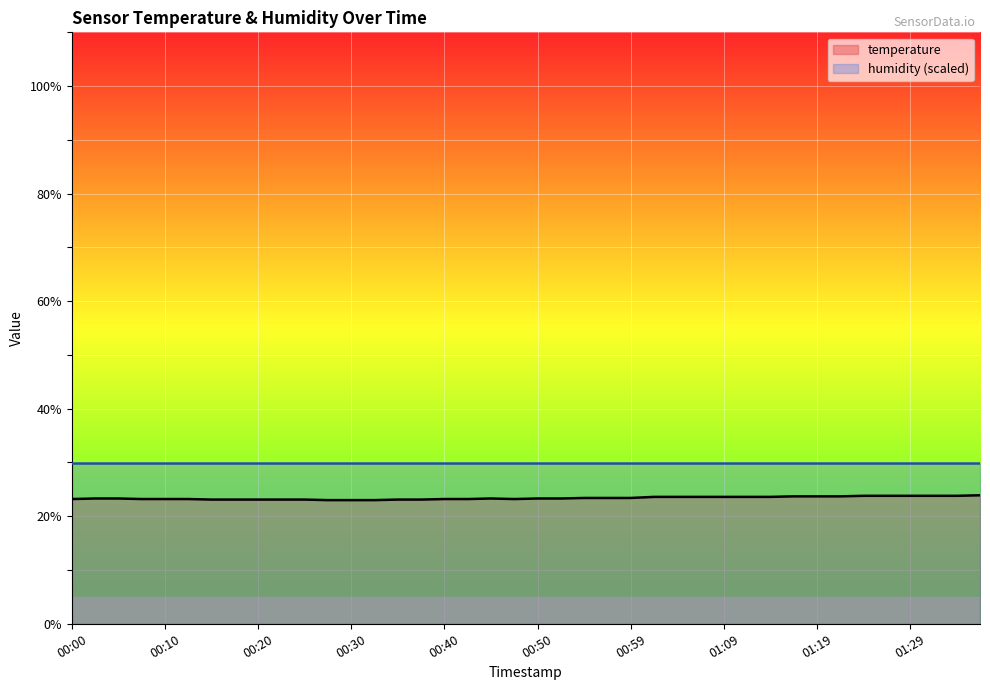

Rank the categories by value from lowest to highest.

00:27, 00:30, 00:32, 00:15, 00:18, 00:20, 00:22, 00:25, 00:35, 00:37, 00:00, 00:08, 00:10, 00:13, 00:40, 00:42, 00:47, 00:03, 00:05, 00:45, 00:50, 00:52, 00:55, 00:57, 00:59, 01:02, 01:04, 01:07, 01:09, 01:12, 01:14, 01:17, 01:19, 01:22, 01:24, 01:27, 01:29, 01:31, 01:34, 01:36